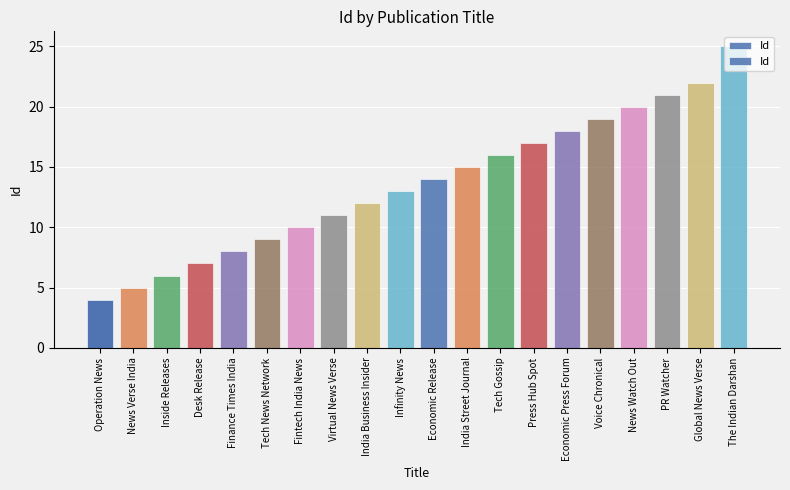

At which category does the chart reach its minimum across all series?

Operation News